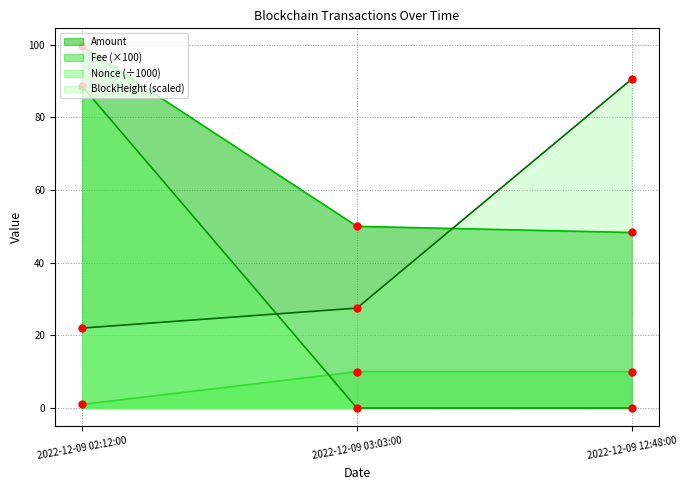

The Fee series shows 14.5 at 2022-12-09 03:03:00. True or false?

False